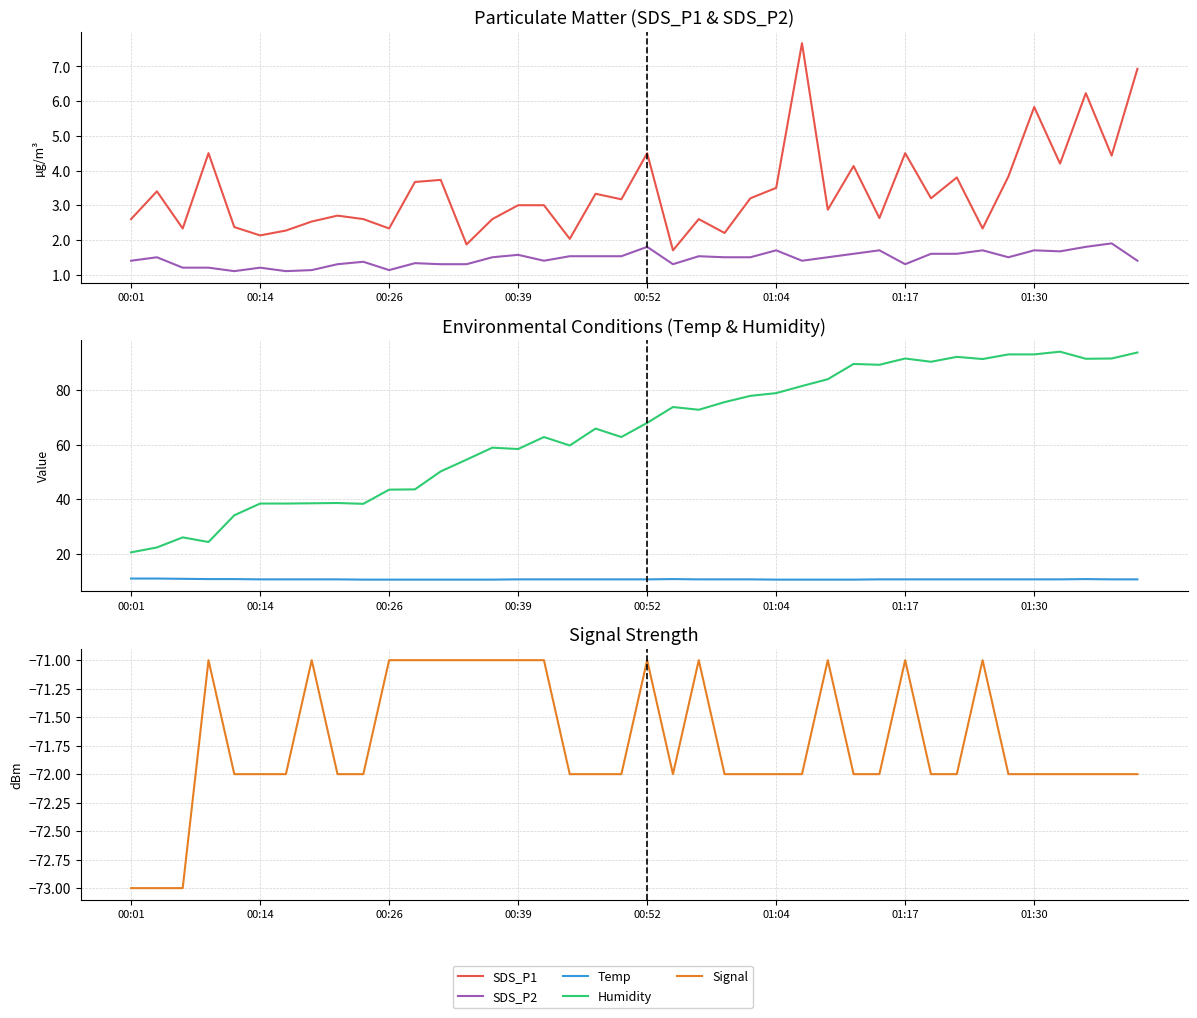

True or false: Humidity has a value of 43.6 at 27.

False